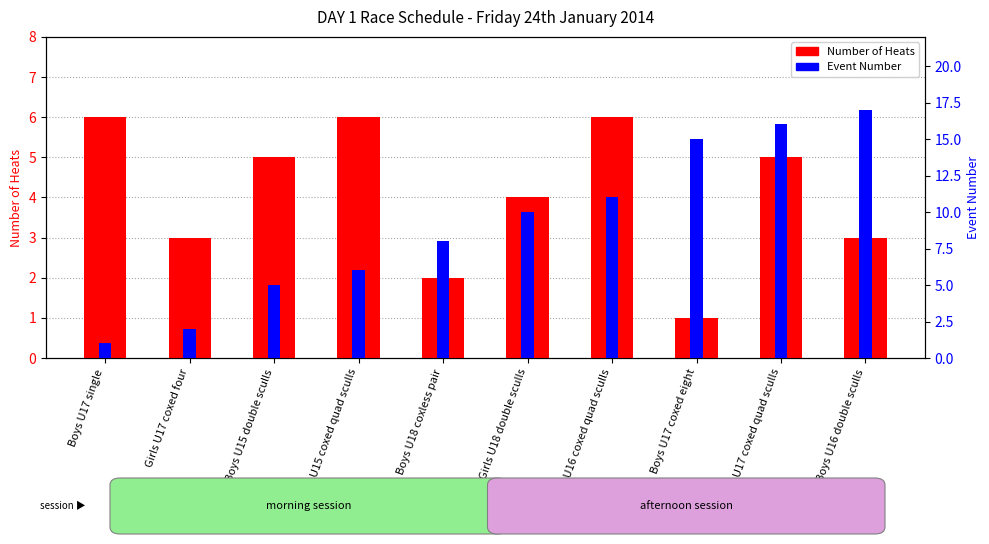

What is the lowest value of the Number of Heats series?

1